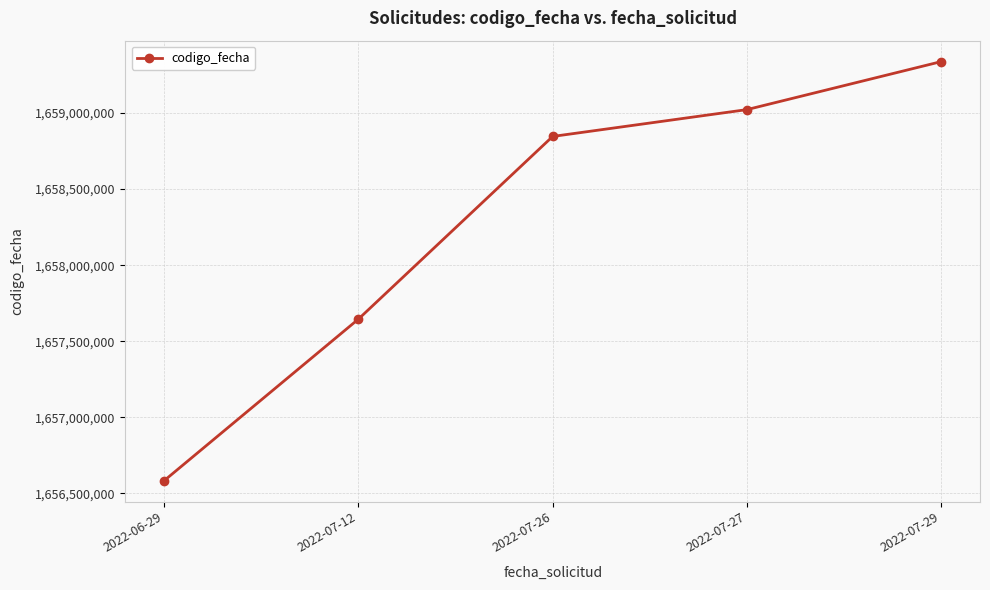

How many data points are less than 1658846587?

2